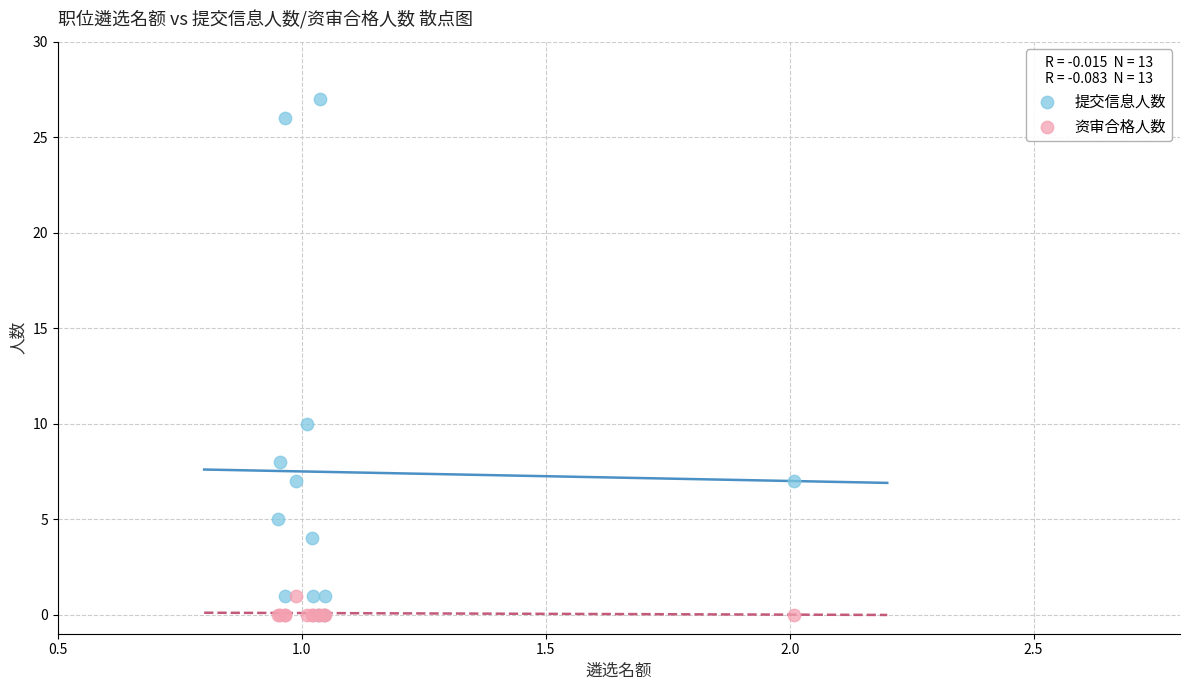

What are all the series names shown in the legend?

提交信息人数, 资审合格人数